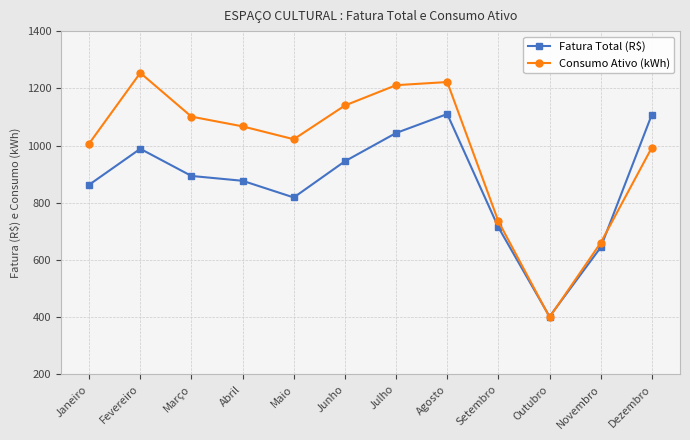

What is the difference between the second highest and second lowest values in the Fatura Total (R$) series?

464.4